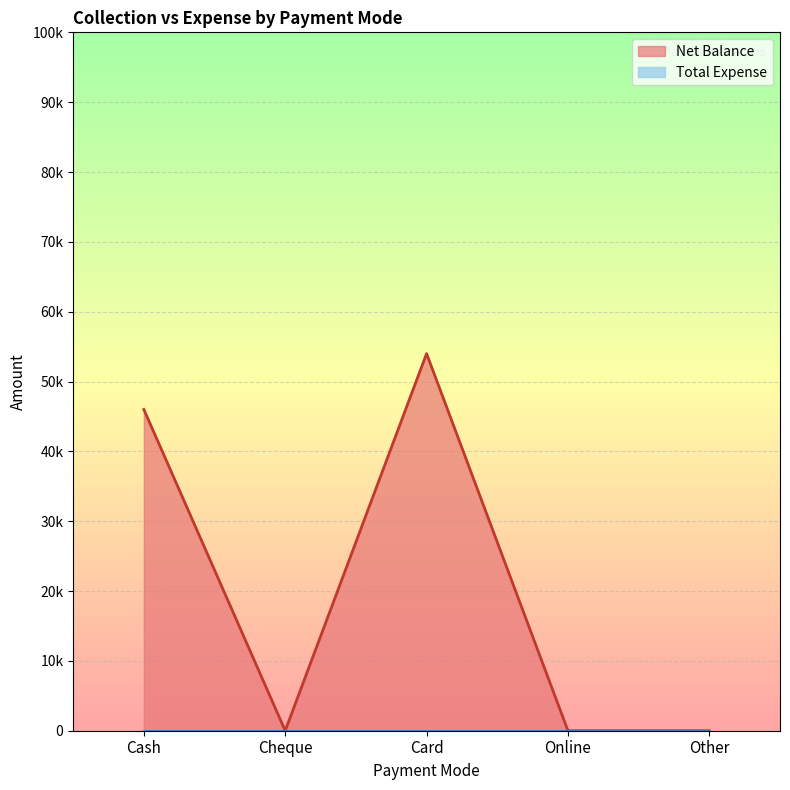

At which label is the value closest to 27000?

Cash